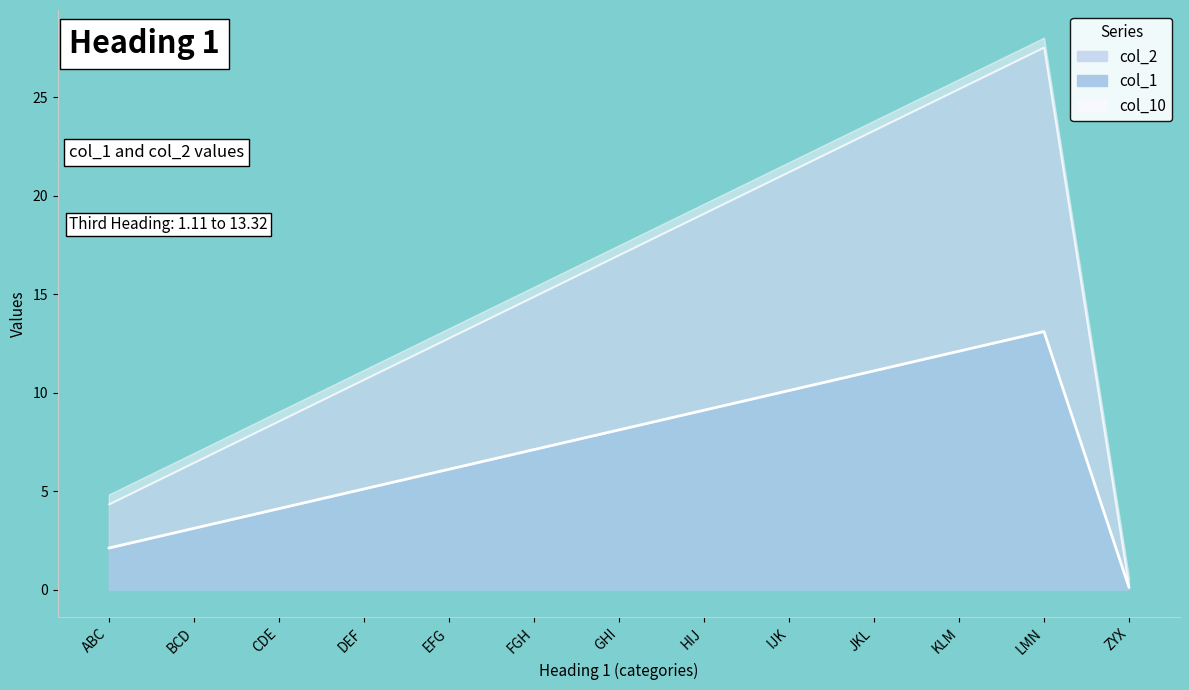

The col_1 series shows 9.6 at EFG. True or false?

False